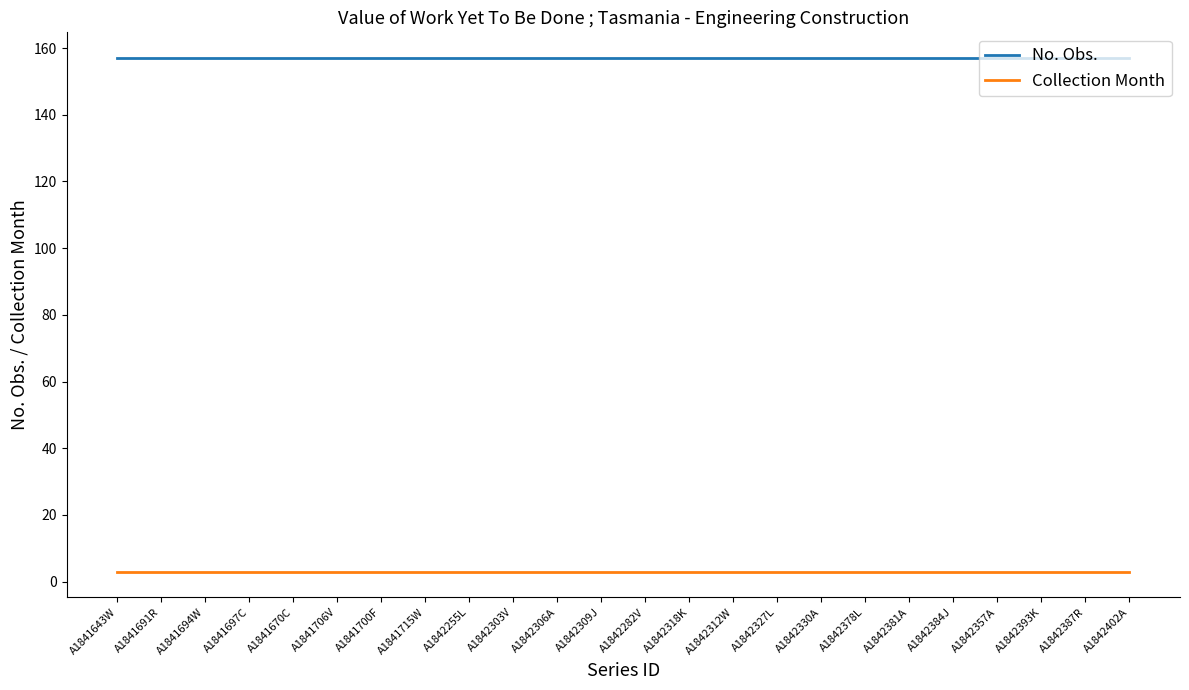

True or false: No. Obs. and Collection Month intersect in this chart.

False